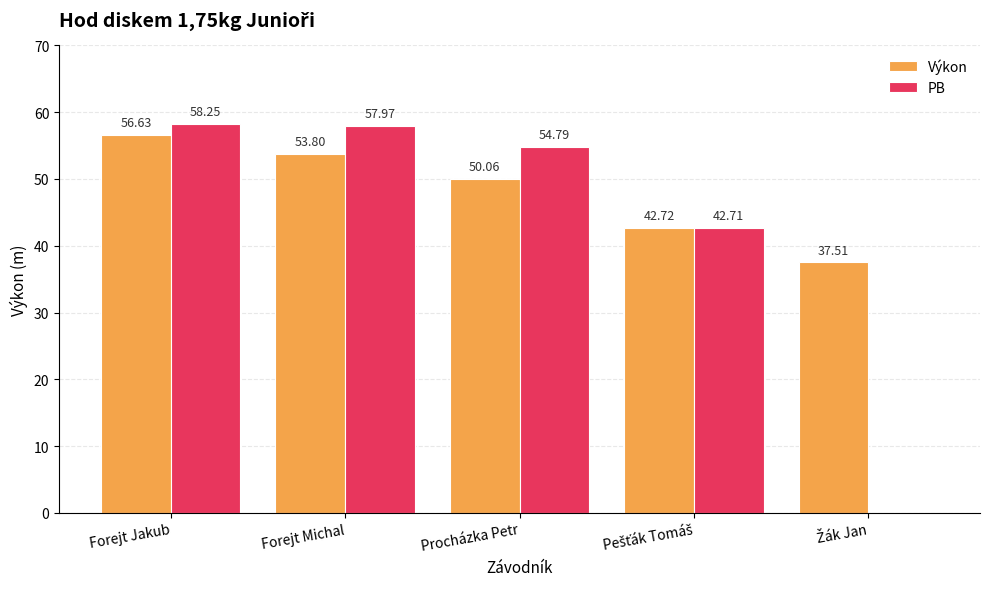

How many distinct data groups are displayed?

2